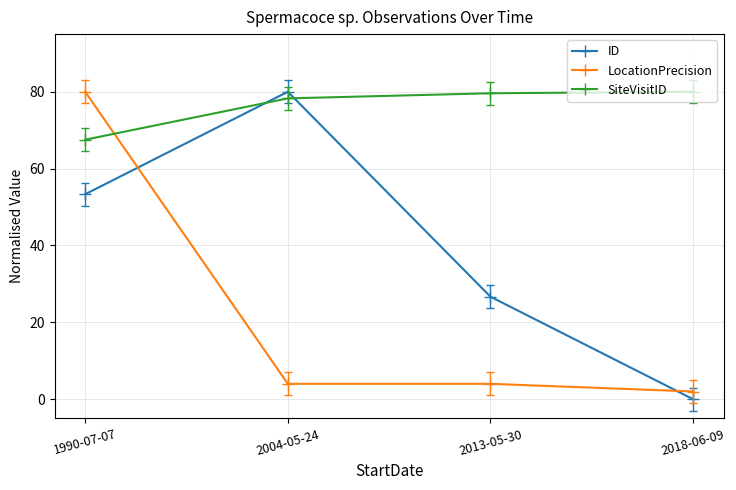

What is the difference between the highest and lowest values at 1990-07-07?

26.7